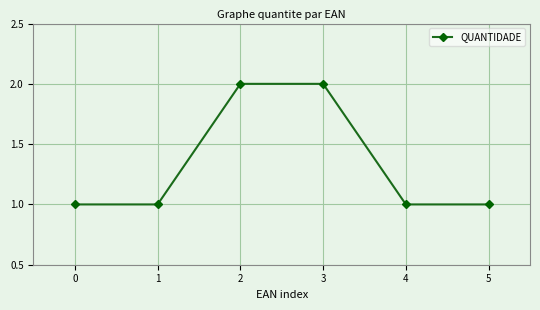

Reading left to right, list all the values displayed in this chart.

1	1	2	2	1	1